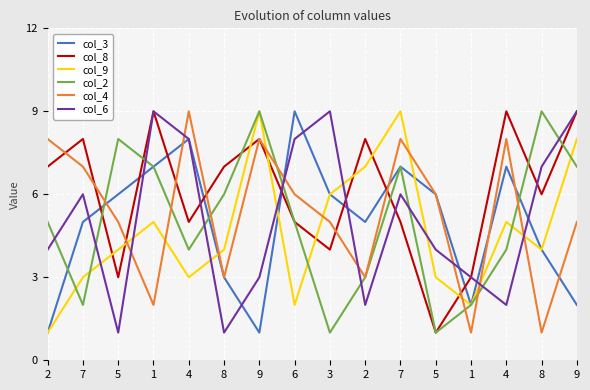

How many lines are shown in the chart?

6